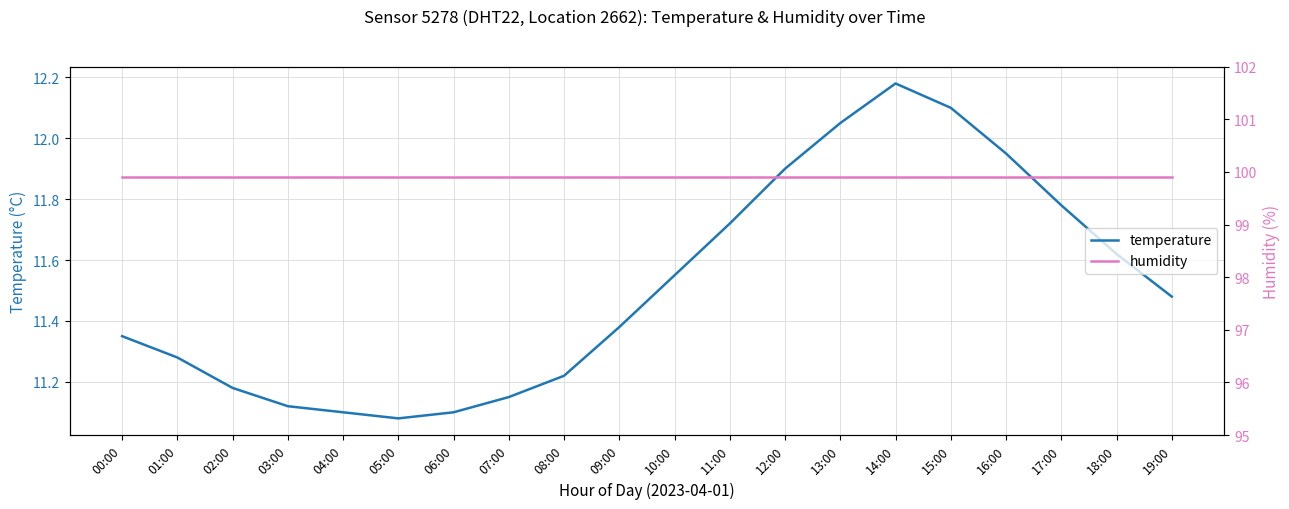

Is this an area chart (filled region under the line)?

No